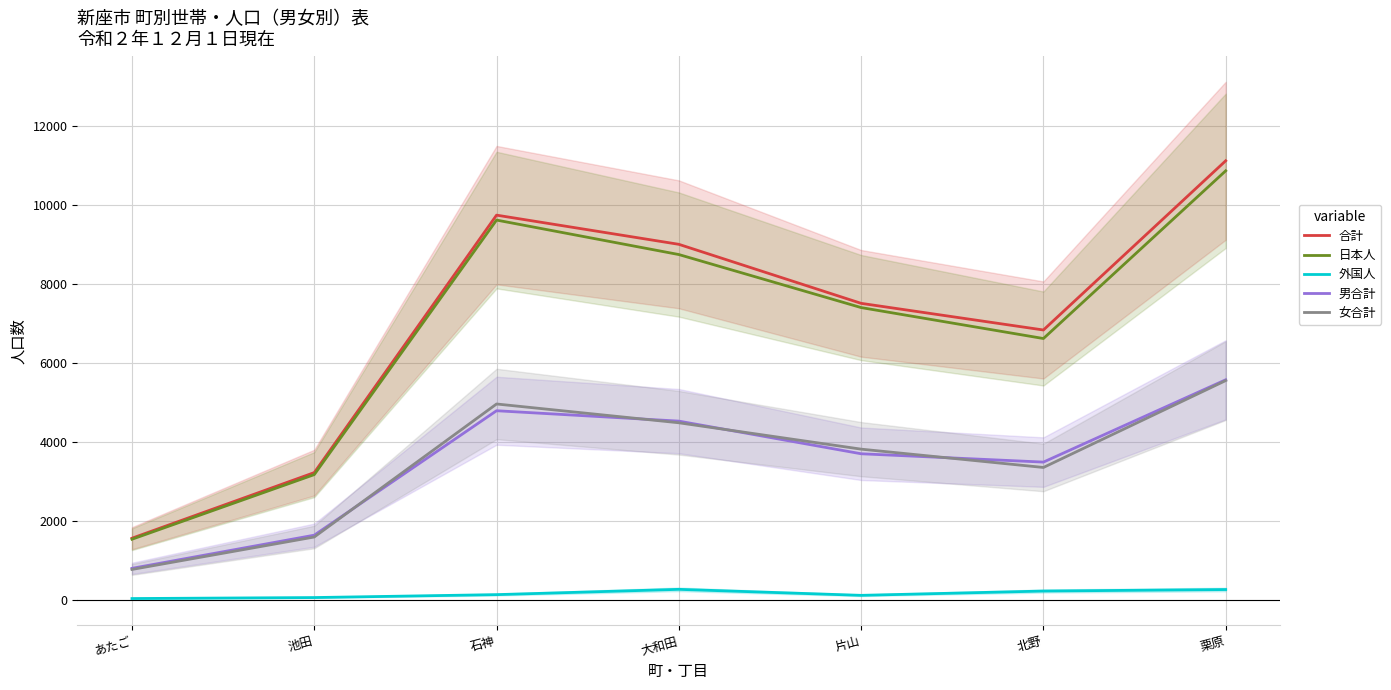

What is the label of the 3rd point from the left?

石神